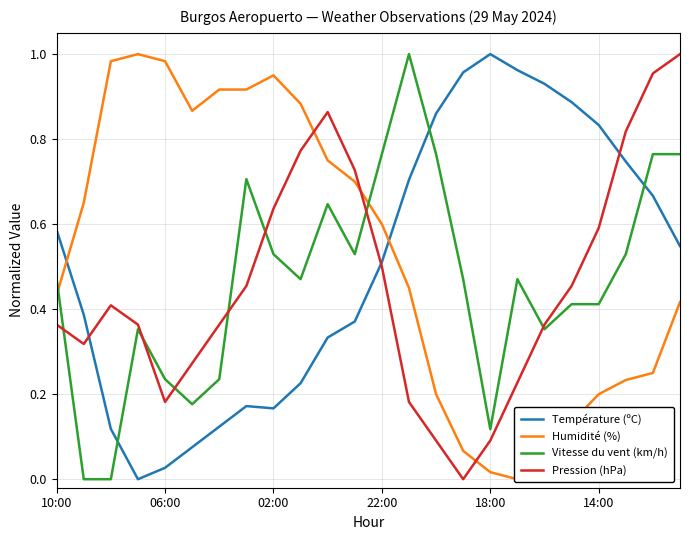

True or false: Pression (hPa) and Température (ºC) intersect in this chart.

True